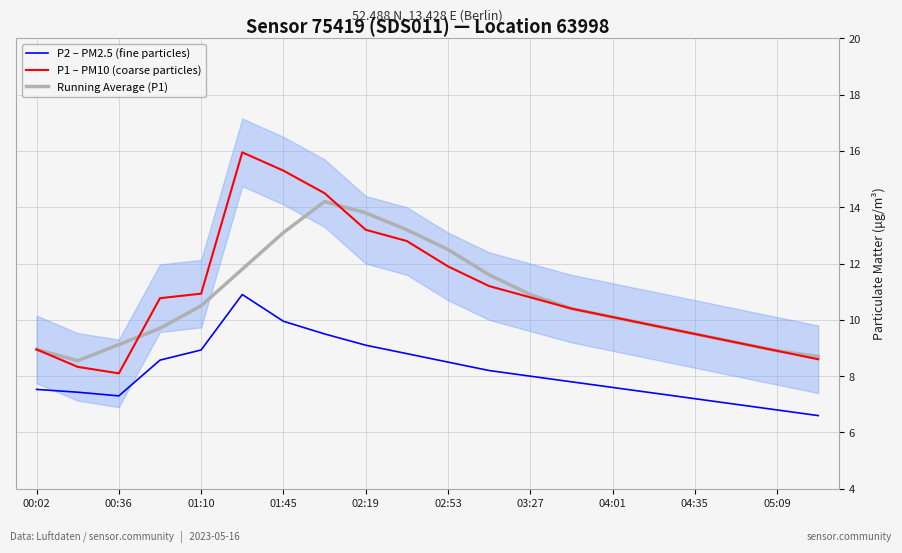

What is the minimum value shown in the chart?

6.6